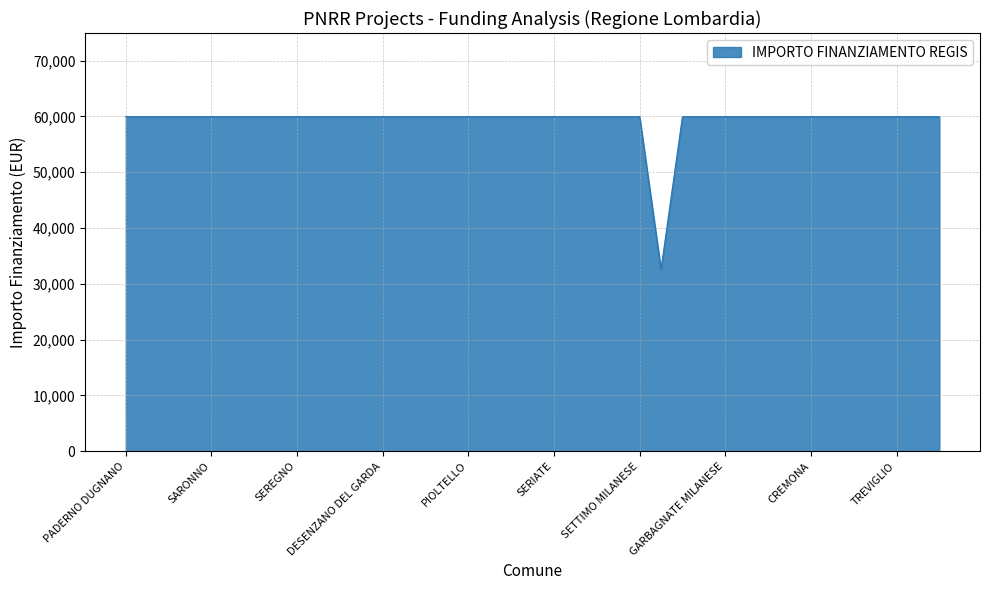

Reading left to right, list all the values displayed in this chart.

59966	59966	59966	59966	59966	59966	59966	59966	59966	59966	59966	59966	59966	59966	59966	59966	59966	59966	59966	59966	59966	59966	59966	59966	59966	32589	59966	59966	59966	59966	59966	59966	59966	59966	59966	59966	59966	59966	59966